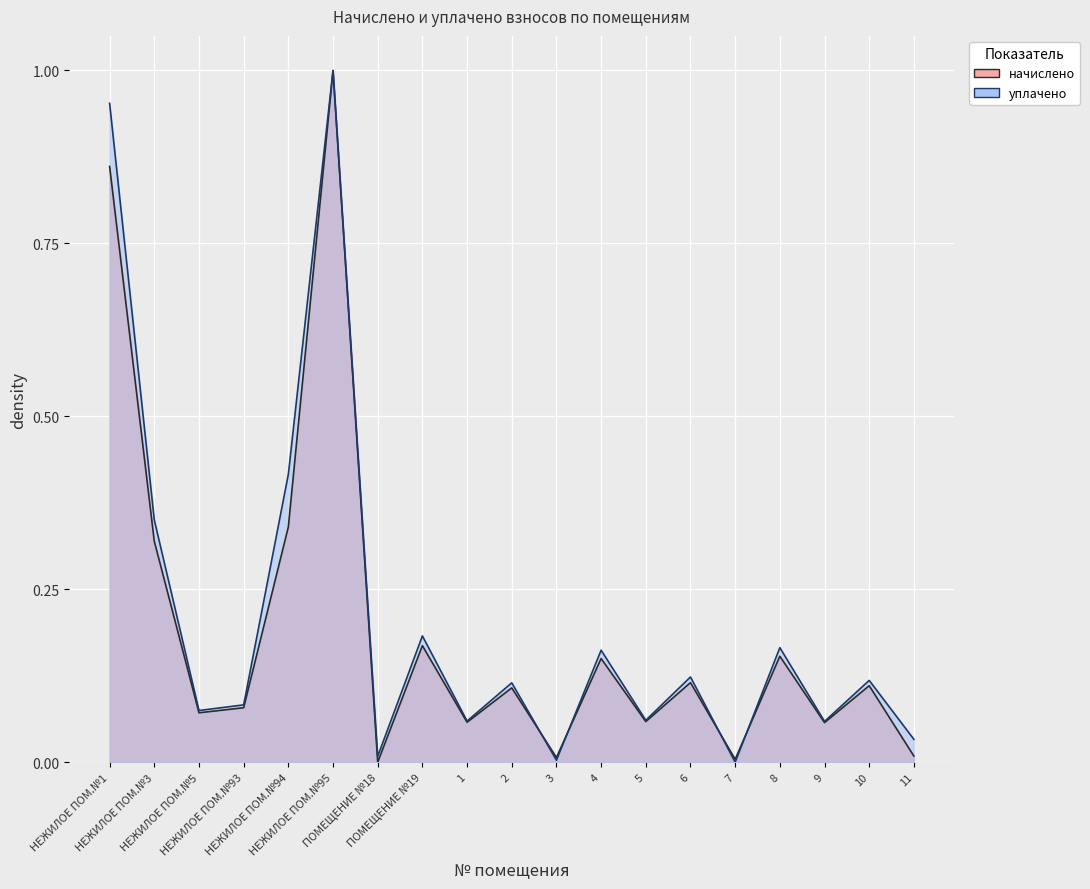

True or false: уплачено and начислено intersect in this chart.

True